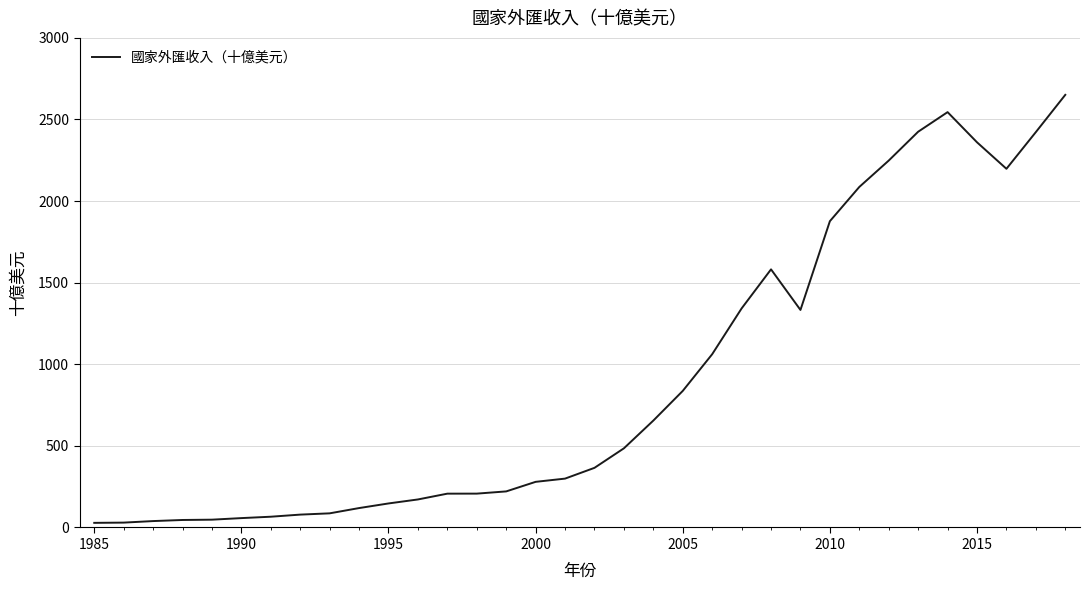

What is the maximum value shown in the chart?

2651.0